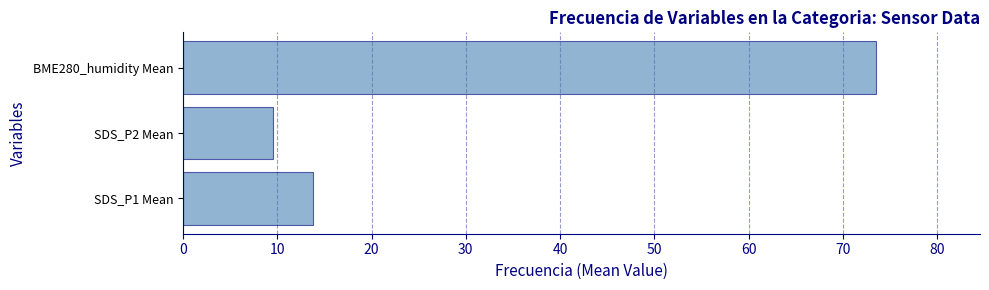

Reading bottom to top, what are all the values shown in this chart?

SDS_P1 Mean=13.8	SDS_P2 Mean=9.6	BME280_humidity Mean=73.5